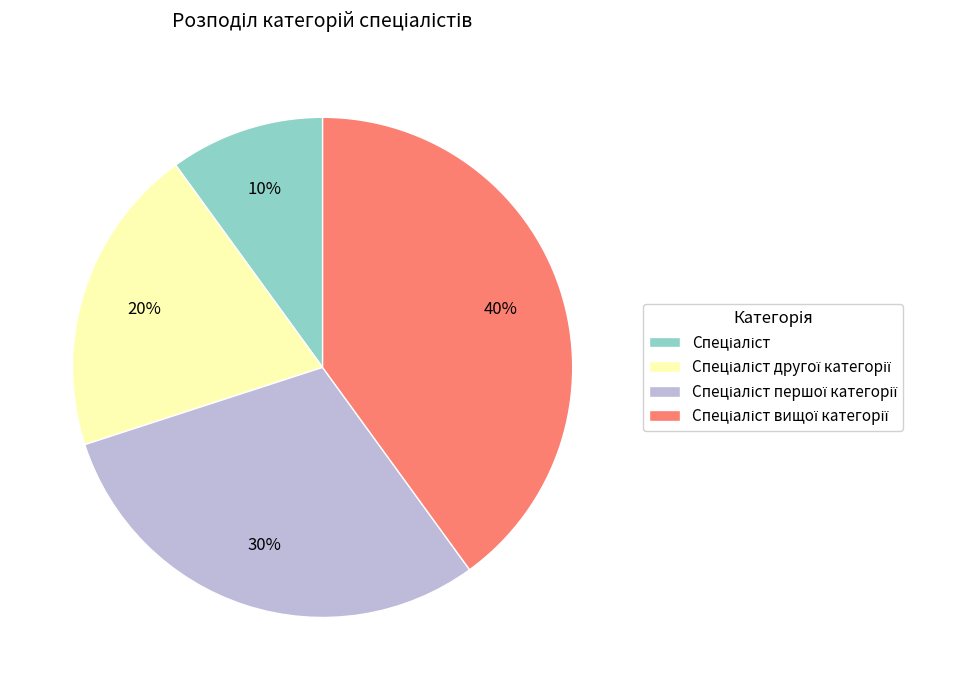

Does any single category account for the majority?

No